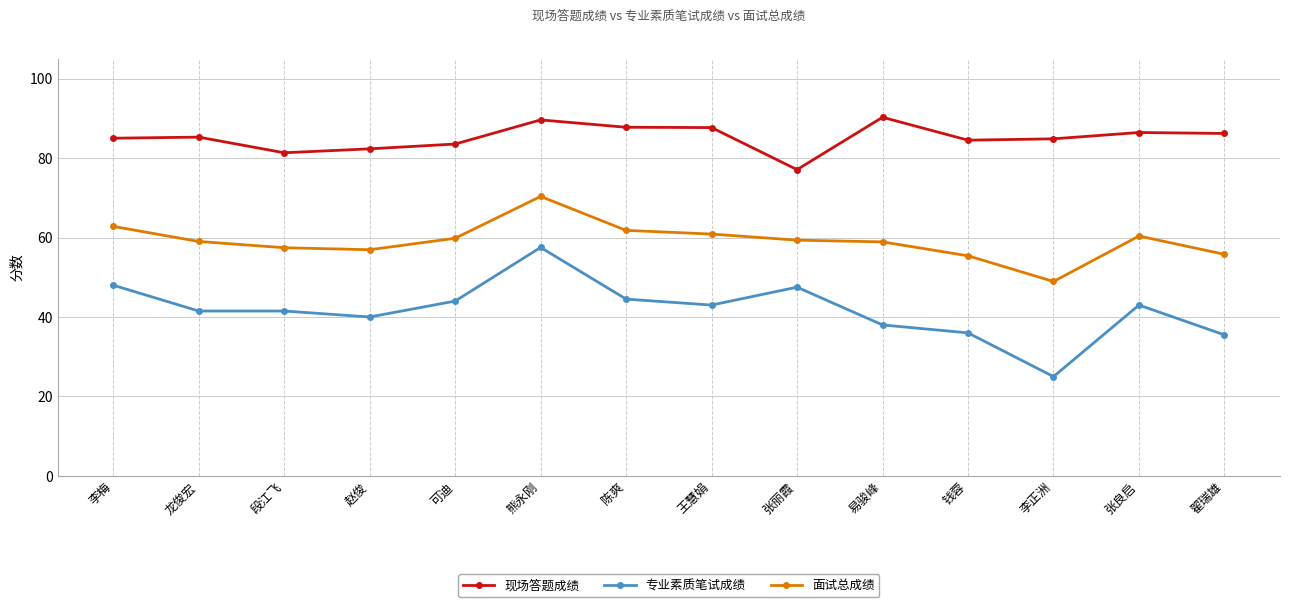

What is the sum of all 现场答题成绩 values?

1191.6